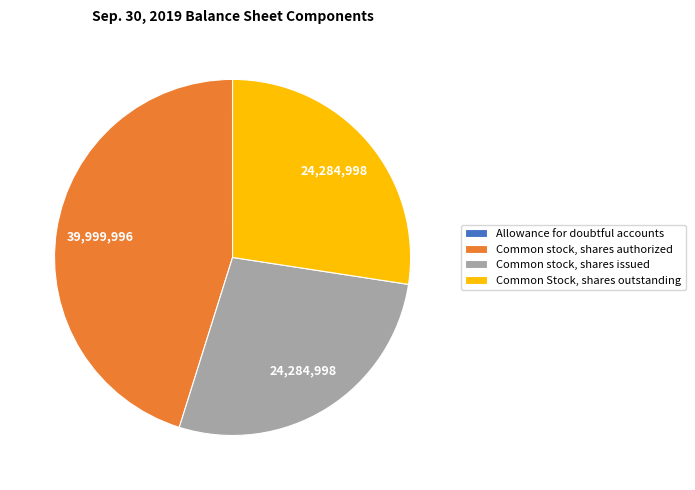

Which category has the biggest portion of the pie?

Common stock, shares authorized